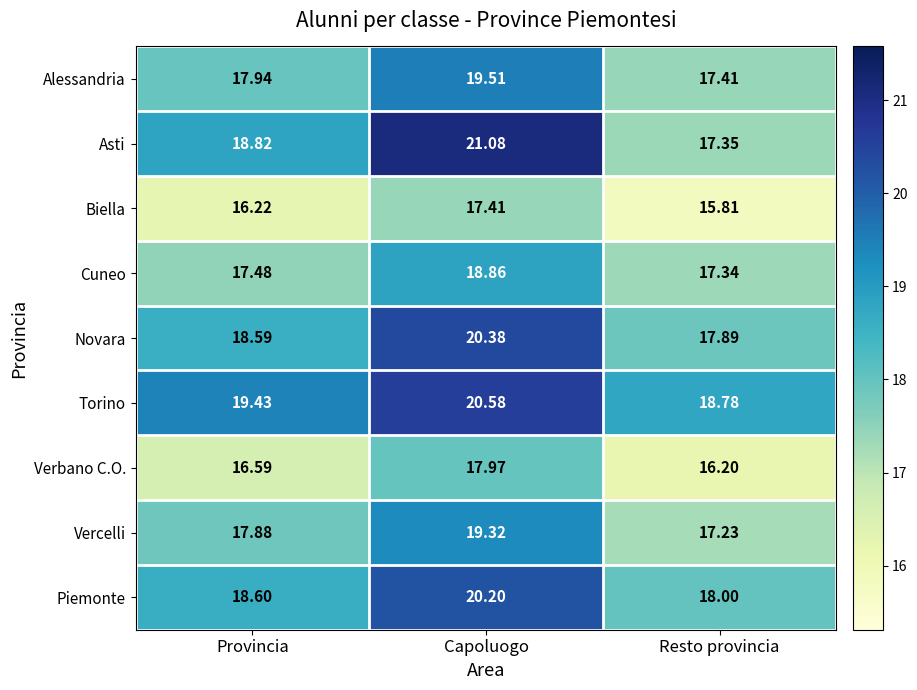

Where is Verbano C.O. nearest to the value 17?

Provincia